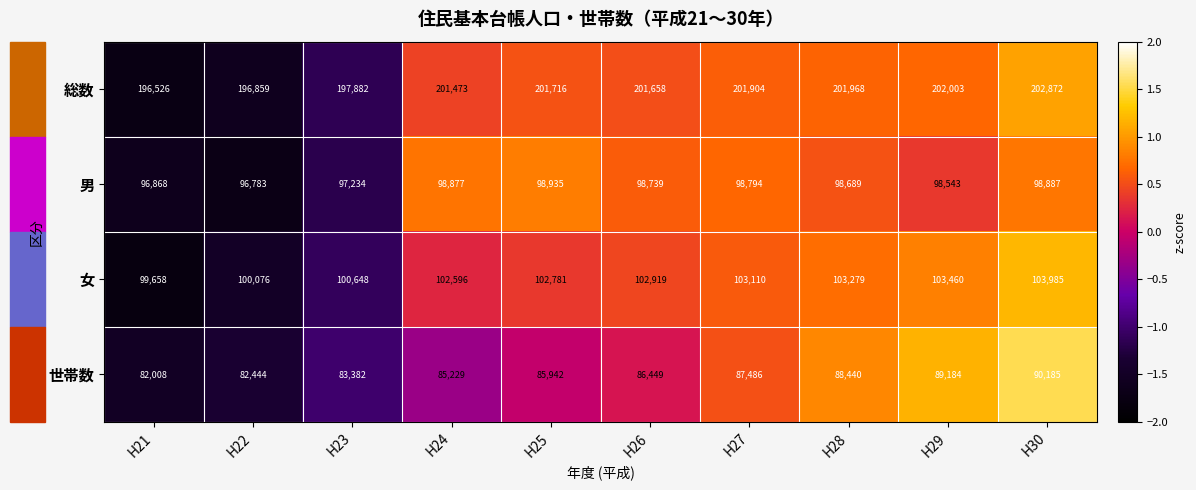

The value of 世帯数 at H21 is 82008. True or false?

True